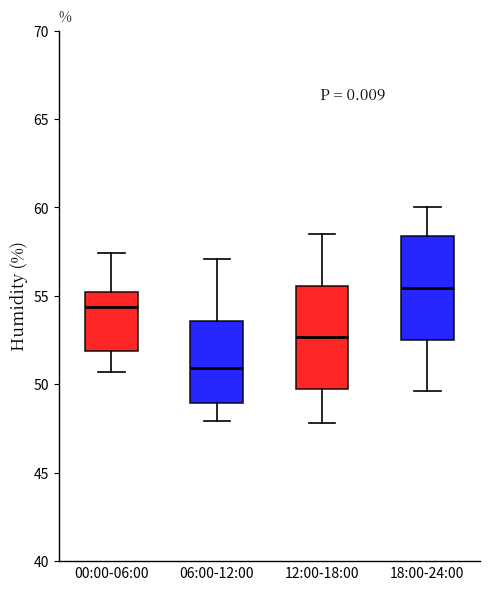

Where does the upper whisker of the box for 00:00-06:00 end on the y-axis? The values are not printed on the chart, so give them approximately, as read against the axis.

57.5